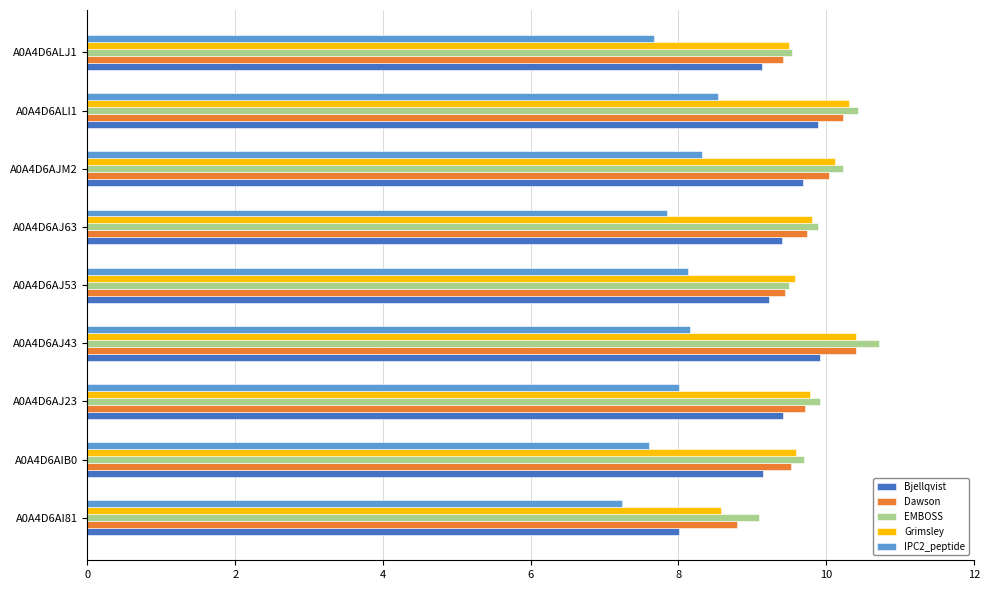

What are all the series names shown in the legend?

Bjellqvist, Dawson, EMBOSS, Grimsley, IPC2_peptide